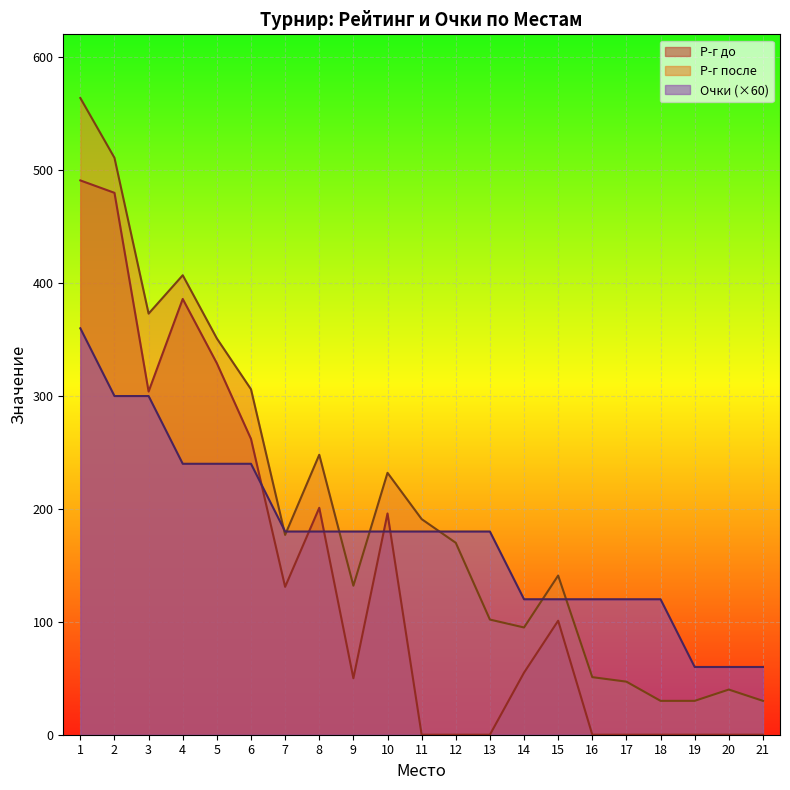

Which series has the widest spread of values?

Р-г после